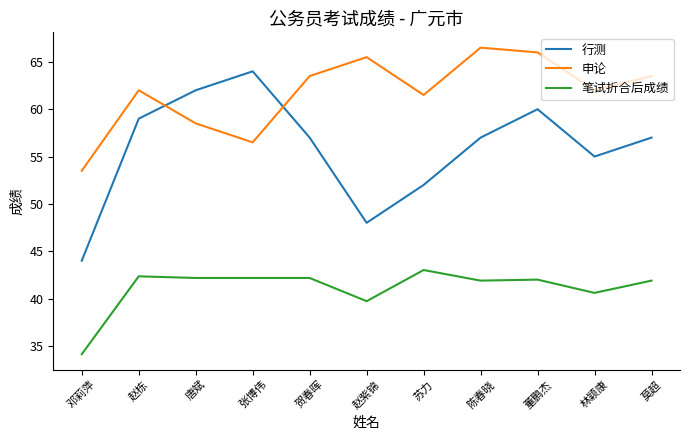

Rank the series at 赵紫锦 from lowest to highest value.

笔试折合后成绩, 行测, 申论